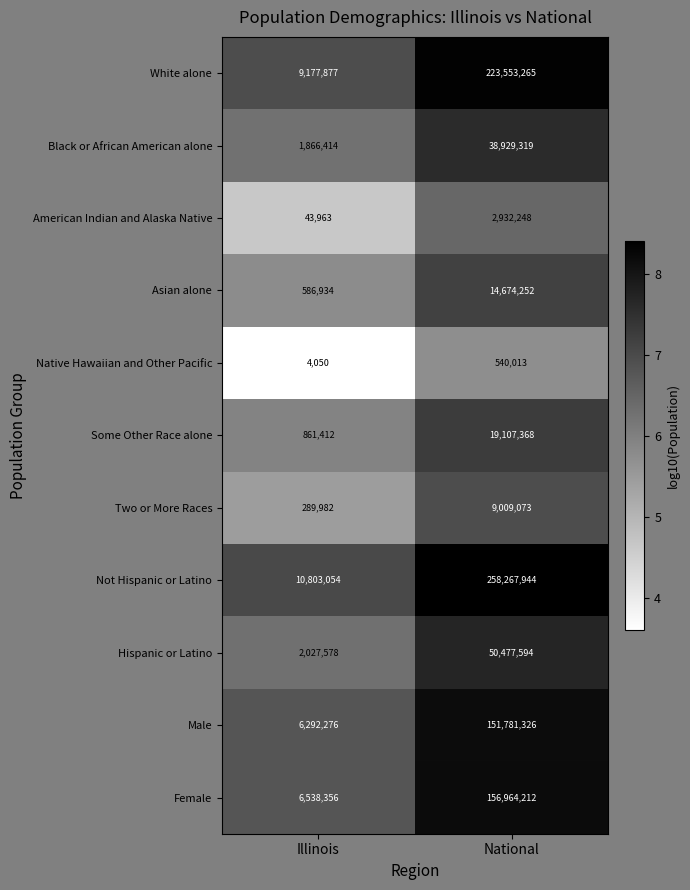

What is the sum of all Asian alone values?

15261186